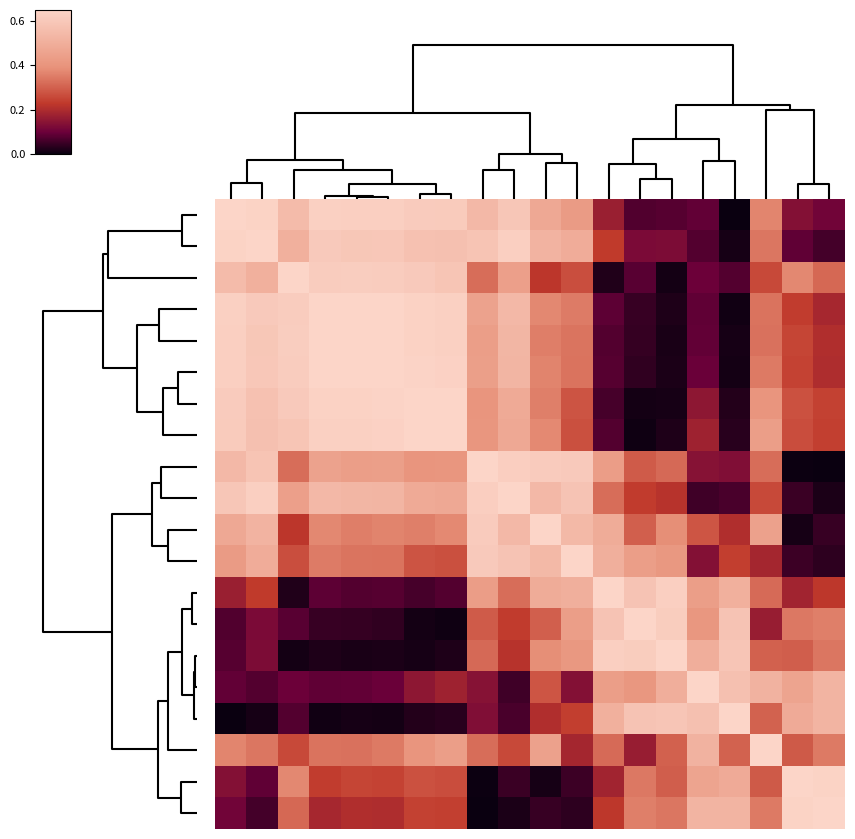

Count the number of categories in the chart.

20